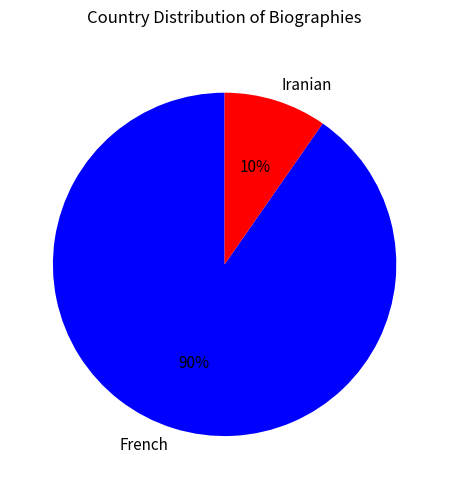

Combined, do Iranian and French account for over 50%?

Yes